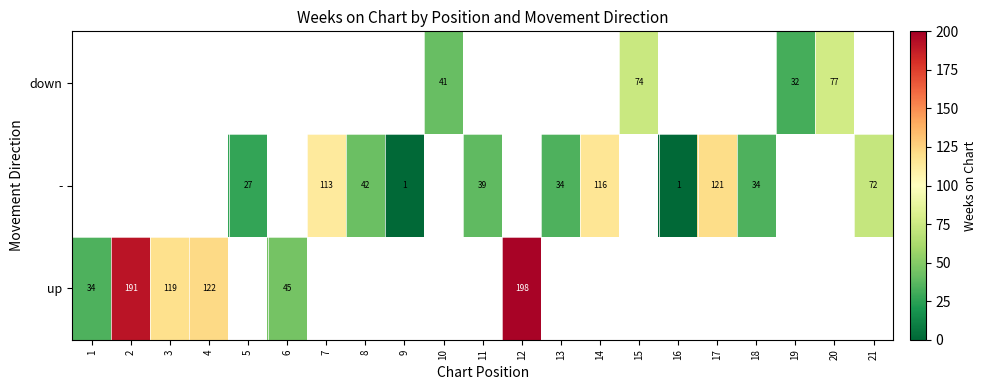

The value of up at 3 is 119. True or false?

True